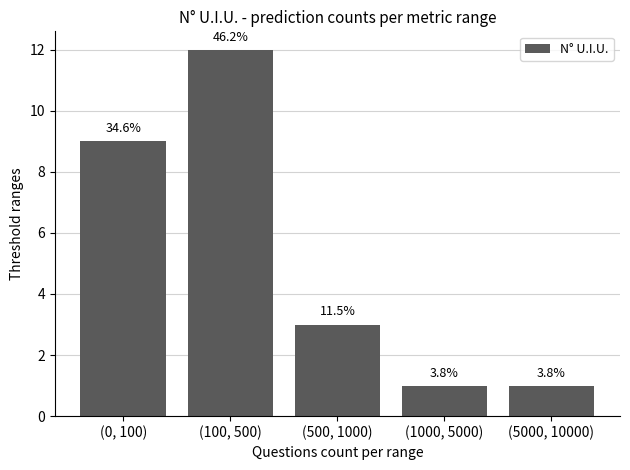

What value does the data have at (500, 1000)?

3